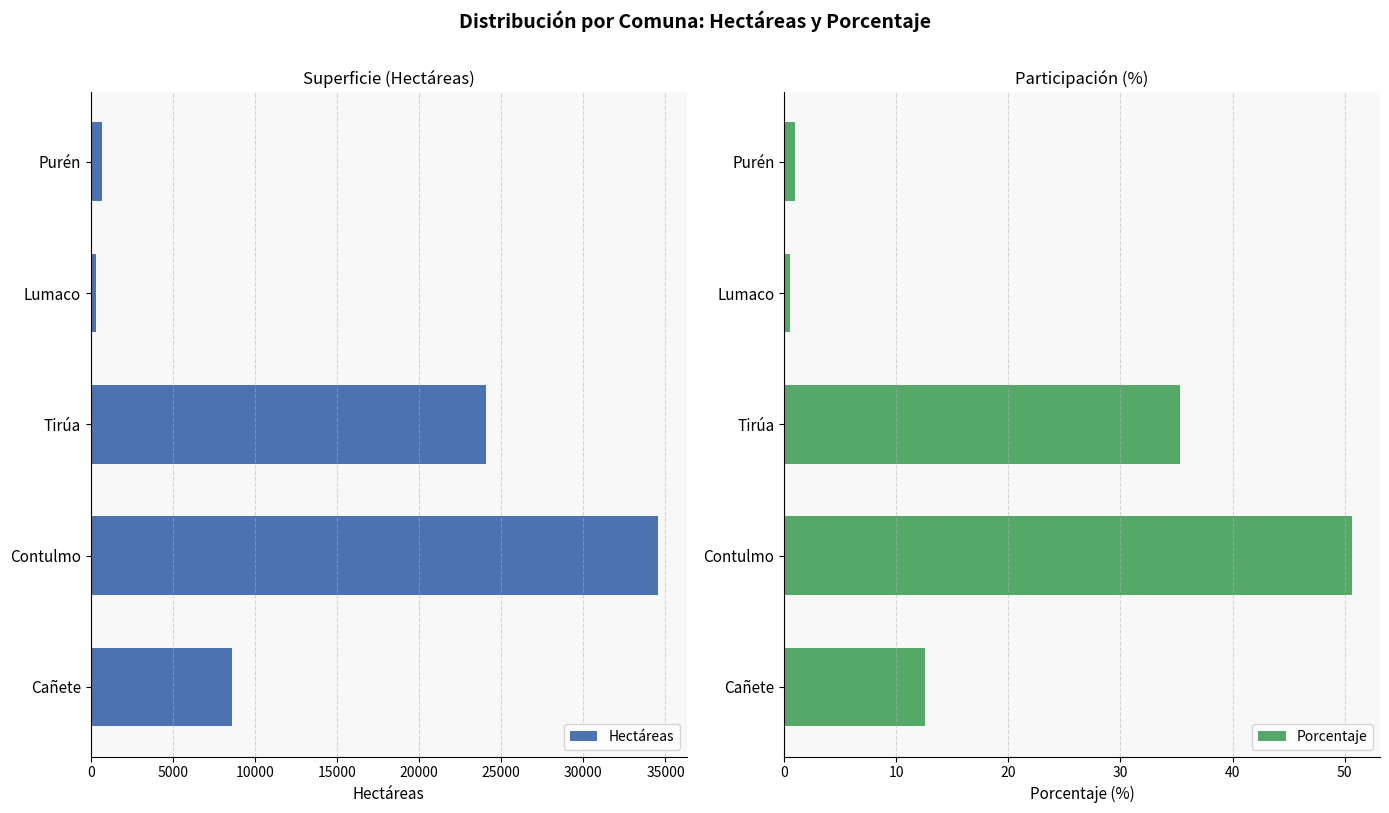

Which series has the largest total across all categories?

Hectáreas